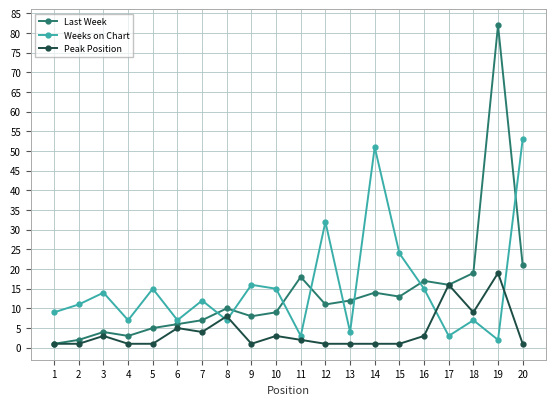

What is the sum of all Weeks on Chart values?

307